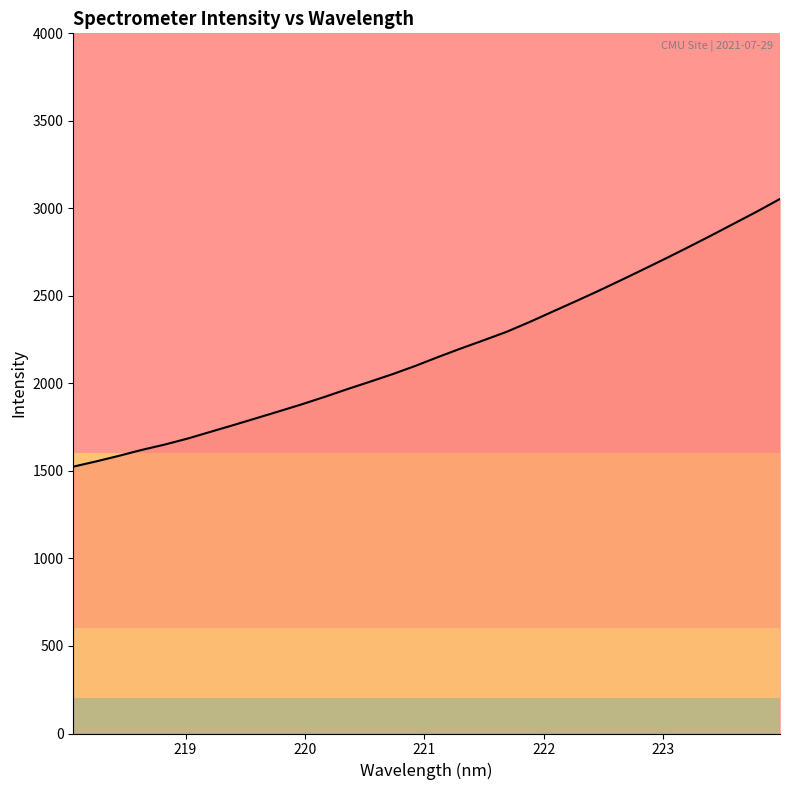

How many lines are shown in the chart?

1